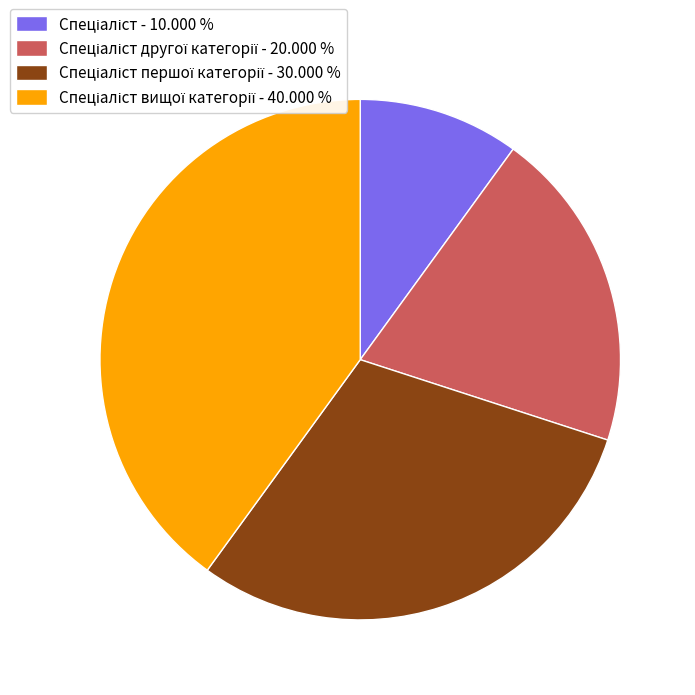

Does any single category account for the majority?

No